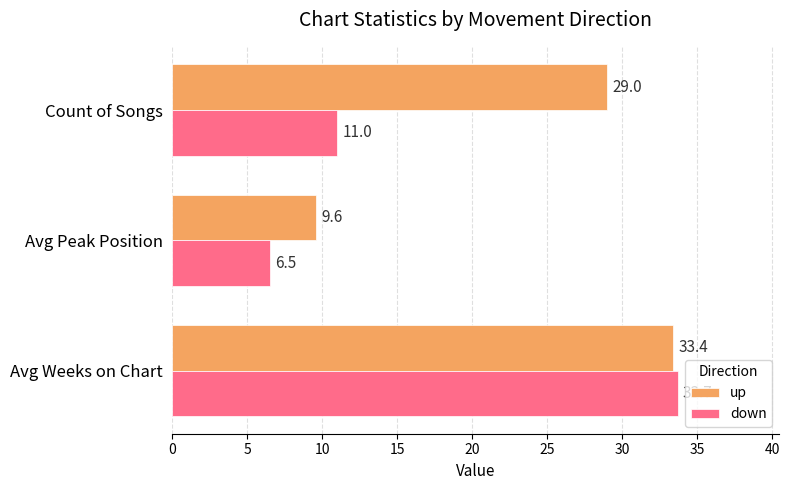

What value does the up series have at Count of Songs?

29.0